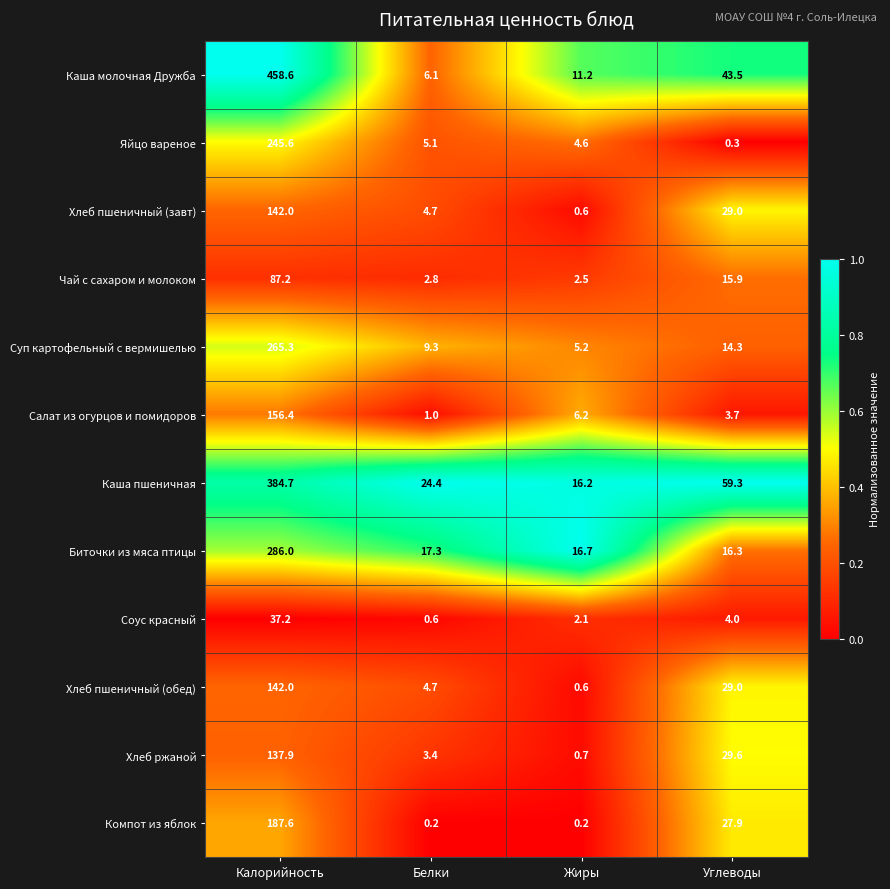

Count the number of data series in this chart.

12